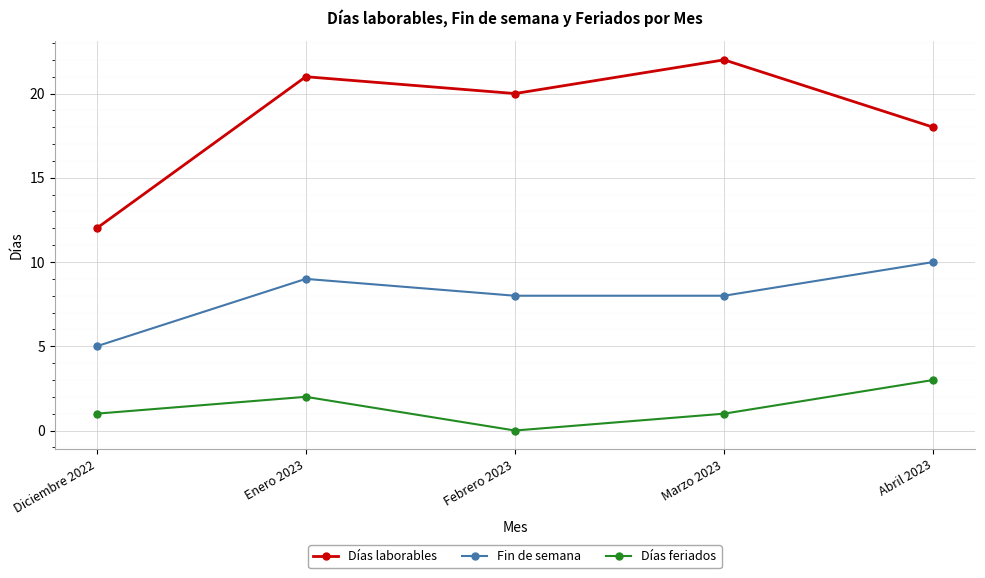

At which category is the sum across all series the highest?

Enero 2023